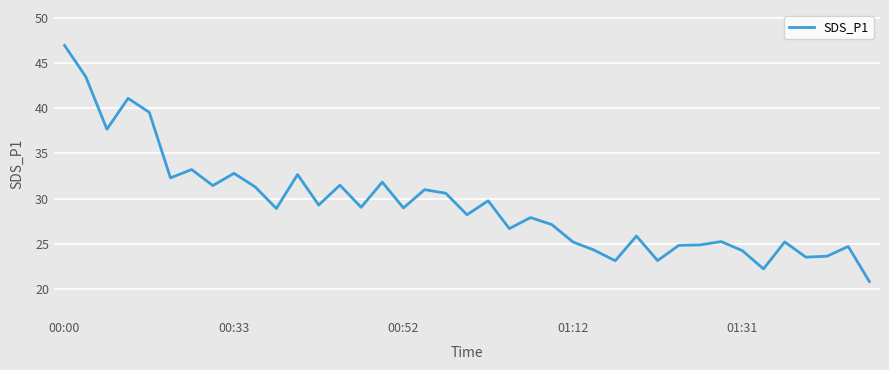

What is the minimum value shown in the chart?

20.9